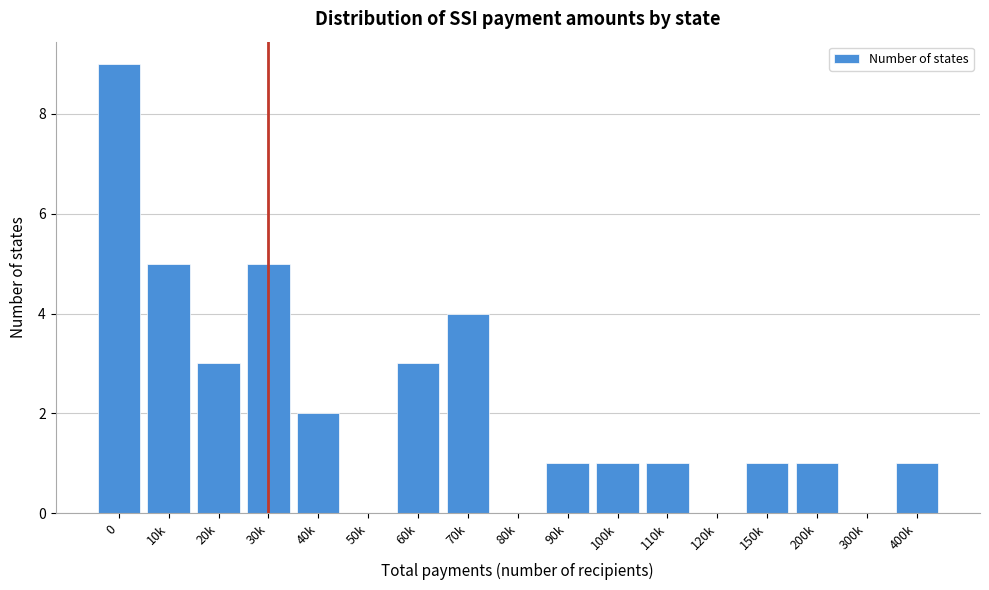

Reading left to right, transcribe all the data shown in this chart.

0=9	10k=5	20k=3	30k=5	40k=2	50k=0	60k=3	70k=4	80k=0	90k=1	100k=1	110k=1	120k=0	150k=1	200k=1	300k=0	400k=1